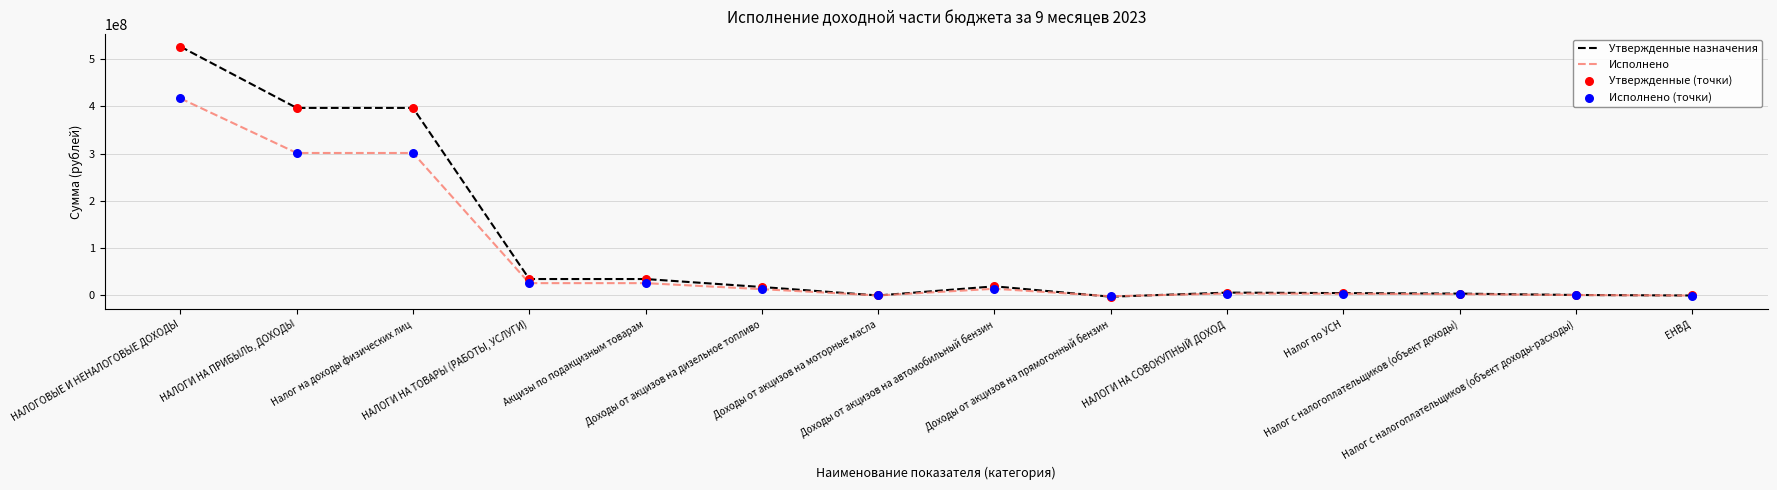

Which series has the largest total across all categories?

Утвержденные назначения